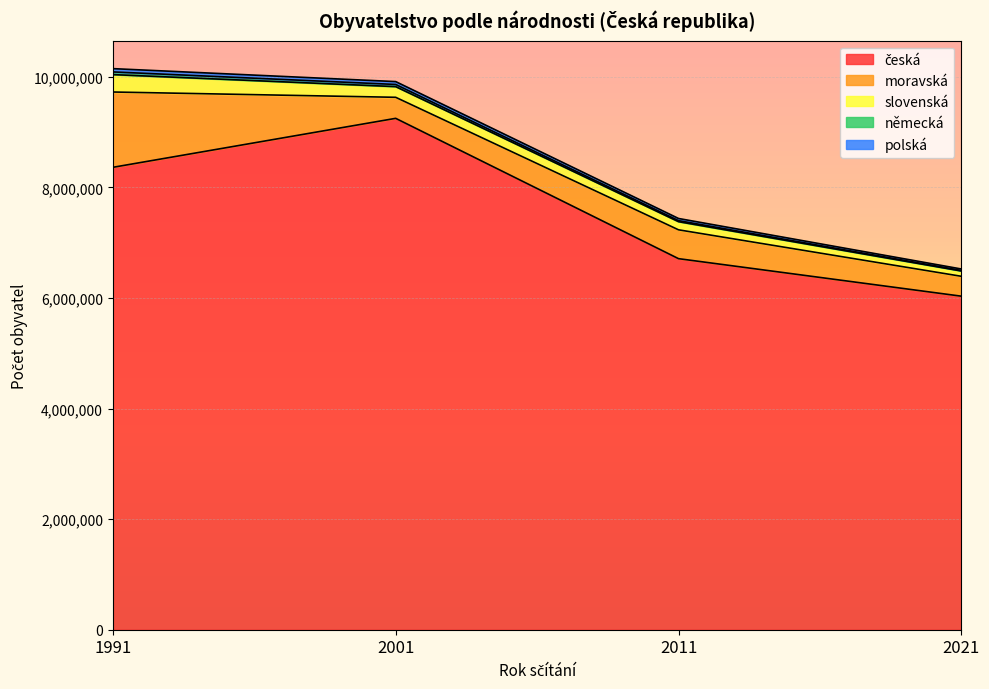

Where is moravská nearest to the value 860967?

2011